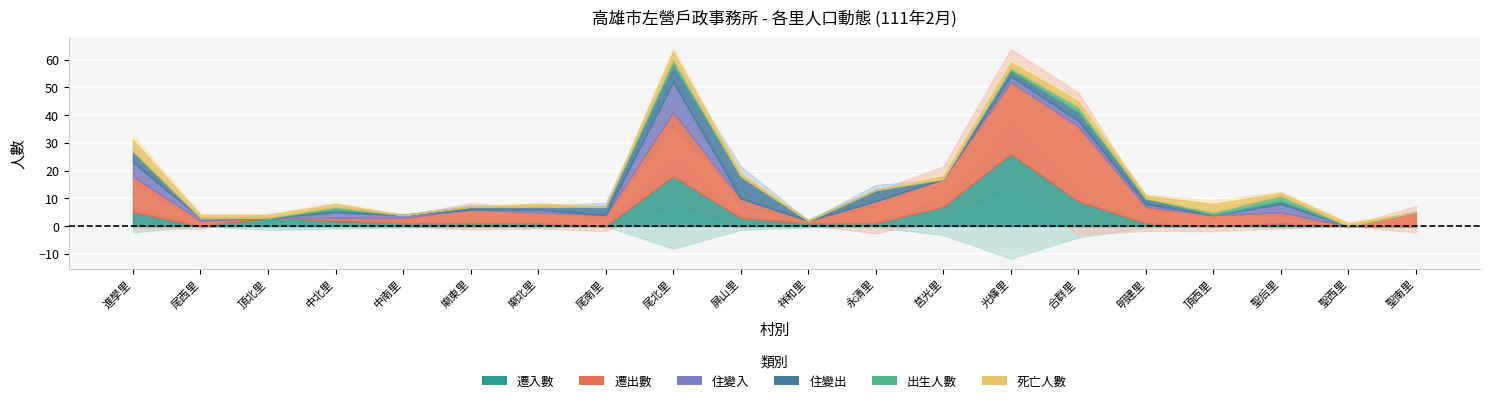

True or false: 遷入數 has a value of 11 at 光輝里.

False